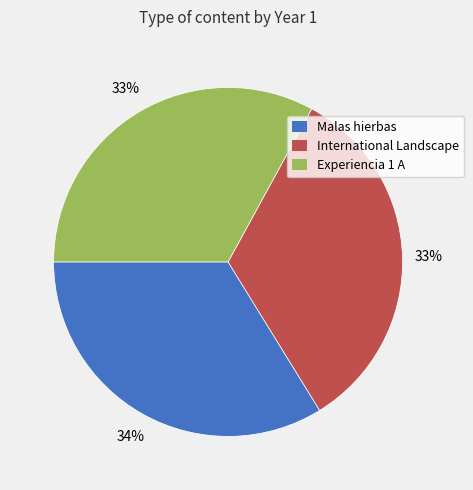

To the nearest percent, what is the combined percentage of Experiencia 1 A and Malas hierbas?

67%